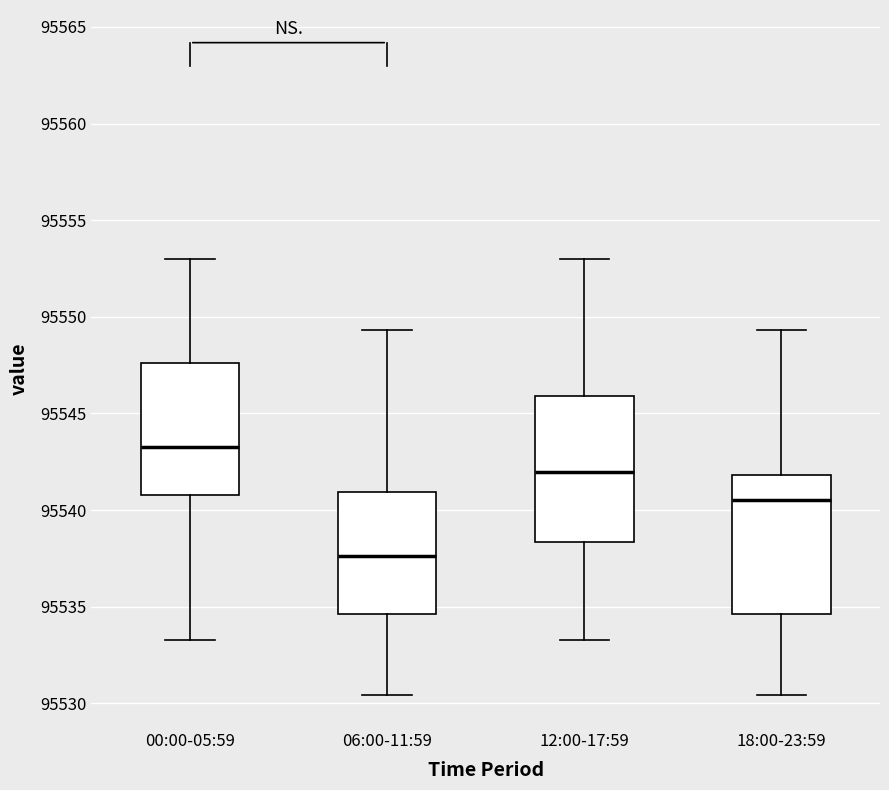

Which box has the lowest median line?

06:00-11:59